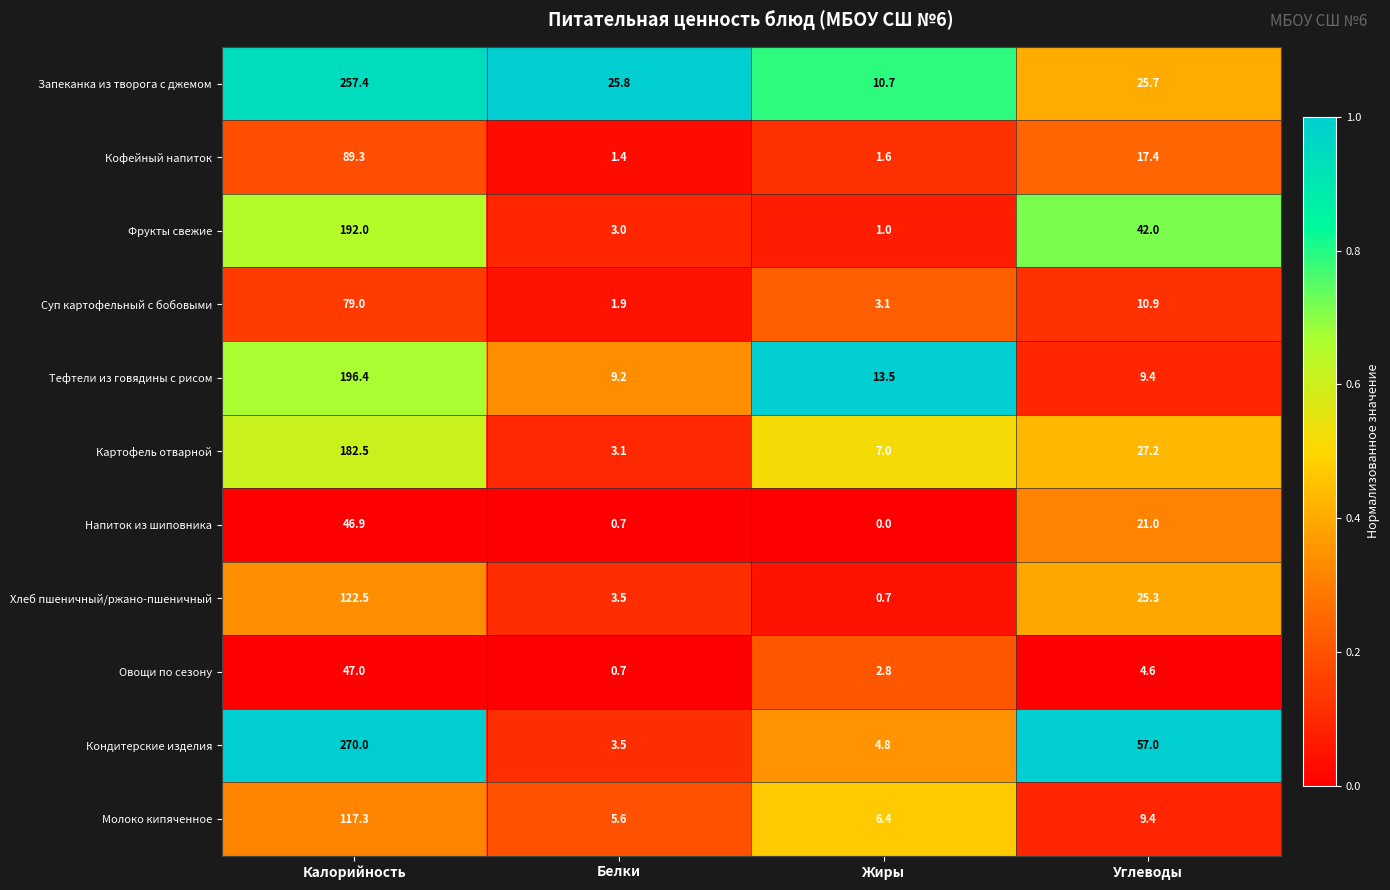

What is the highest value of the Овощи по сезону series?

47.0